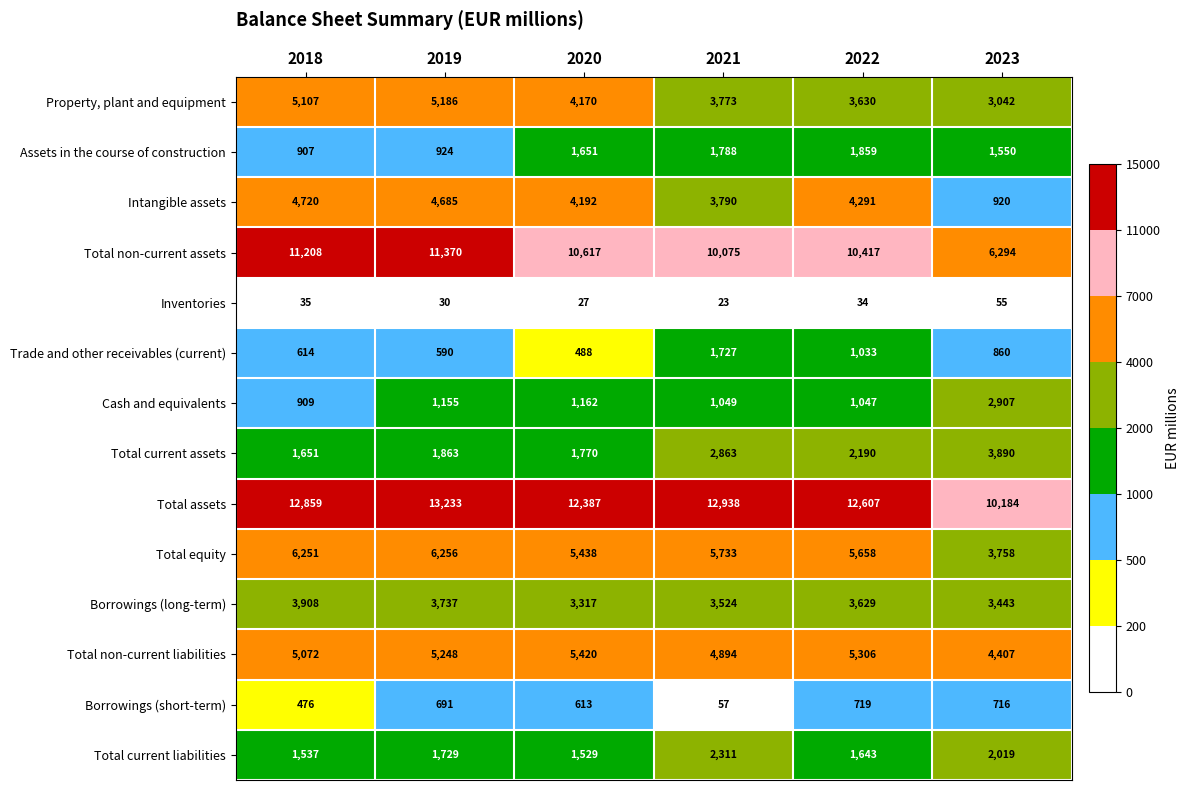

What is the total value across all series at 2022?

54063